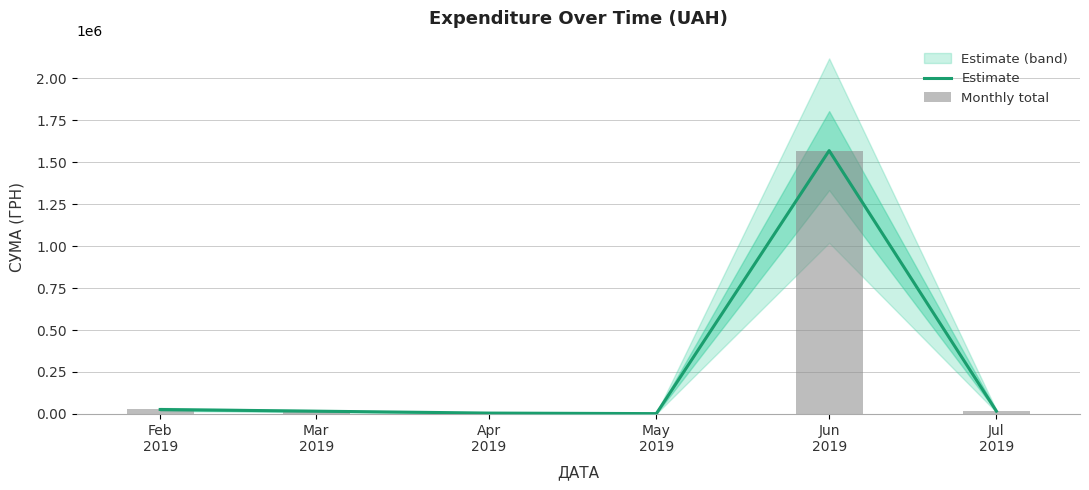

List the labels in order of Monthly total value, smallest first.

May
2019, Apr
2019, Mar
2019, Jul
2019, Feb
2019, Jun
2019